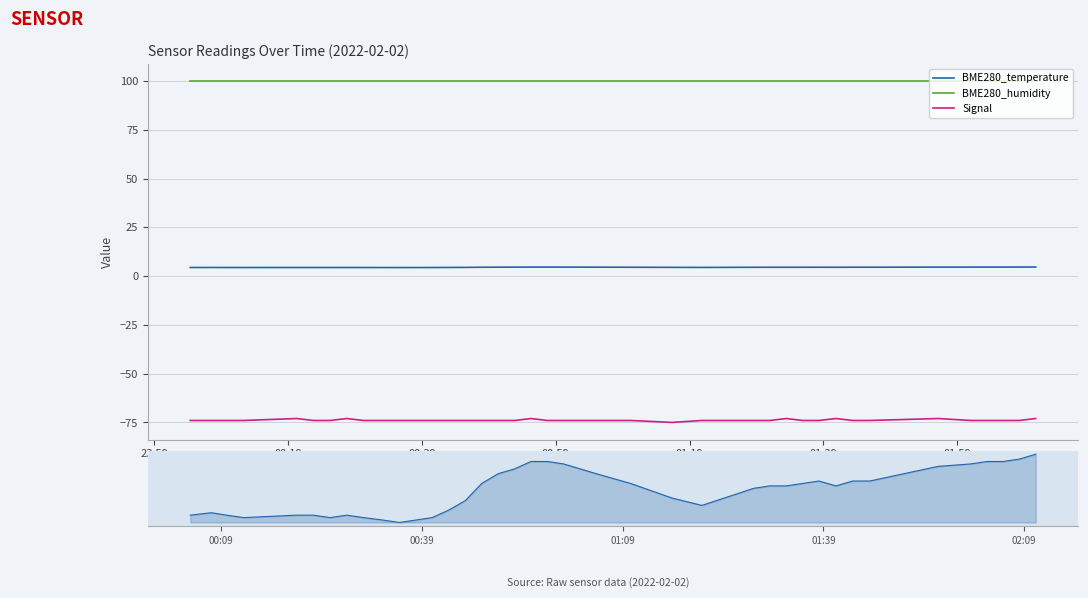

Count the number of data series in this chart.

3